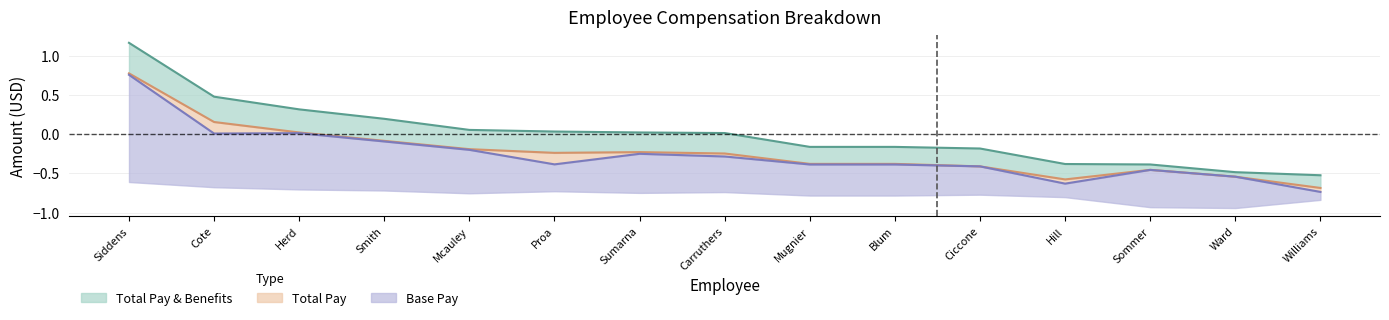

Is it true that Total Pay & Benefits equals 0.0 at Sumarna?

False